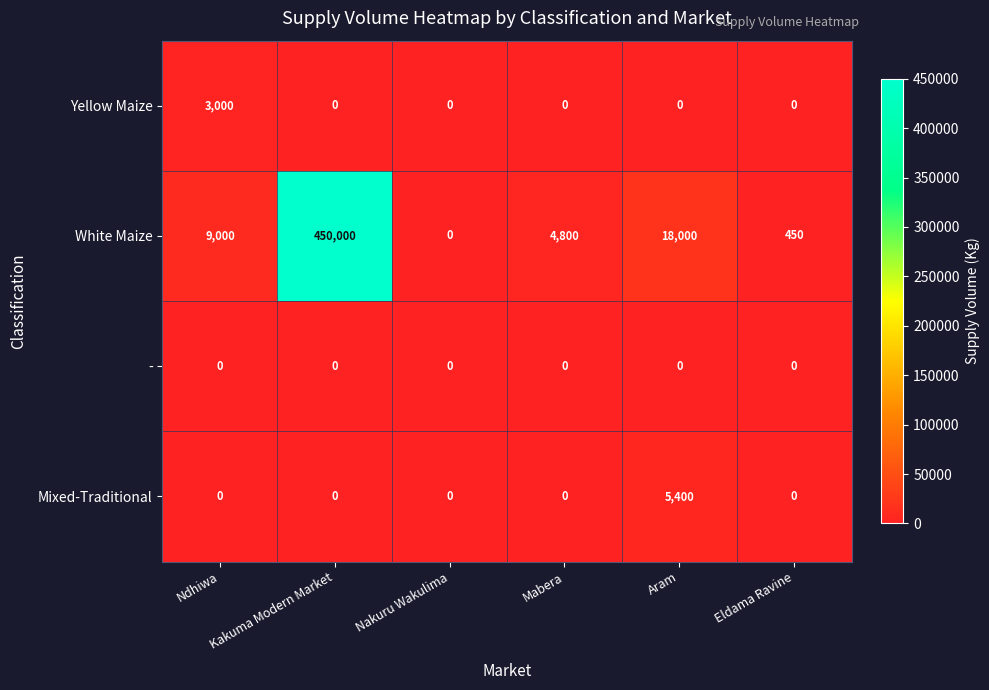

How many data points in Yellow Maize are above 0?

1